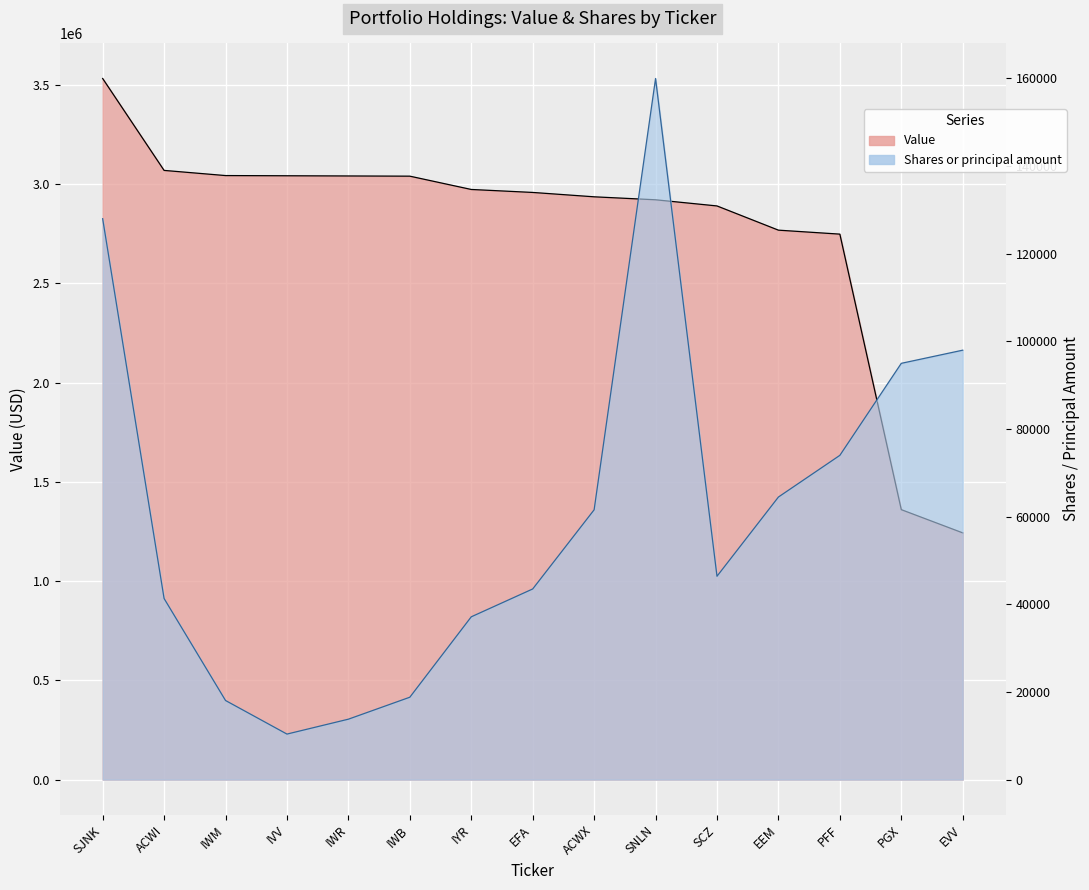

What is the difference between the maximum and minimum values in the Shares or principal amount series?

149609